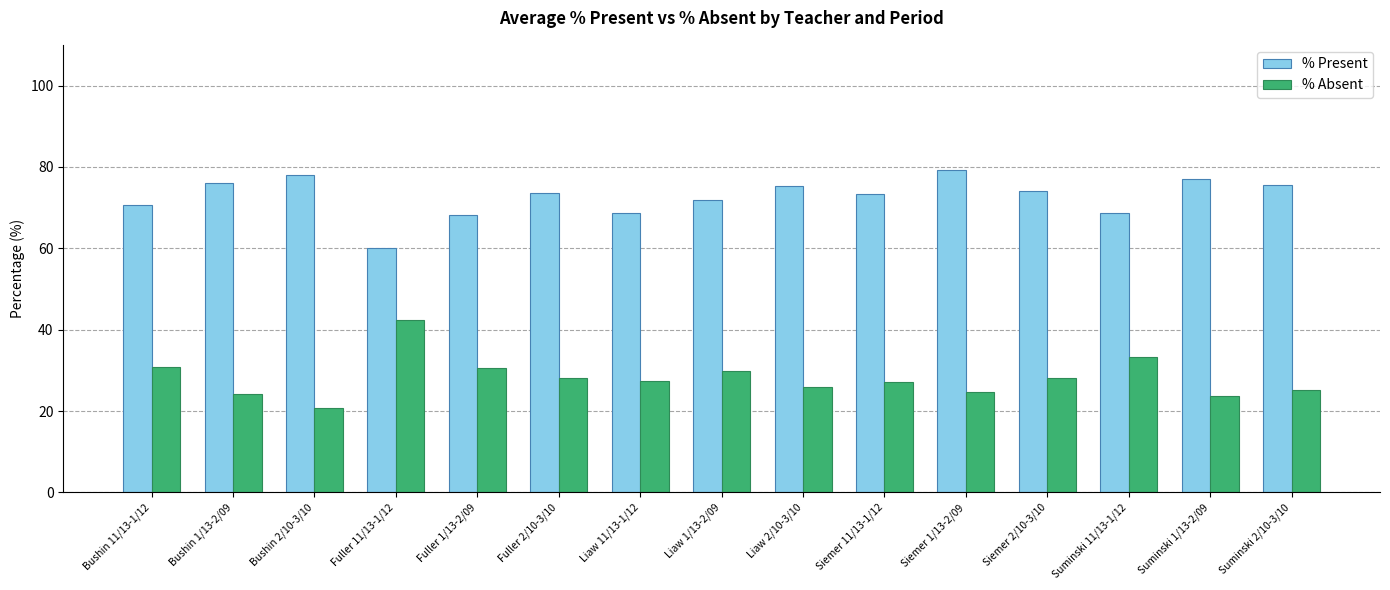

Which category has the lowest value across all series?

Bushin 2/10-3/10